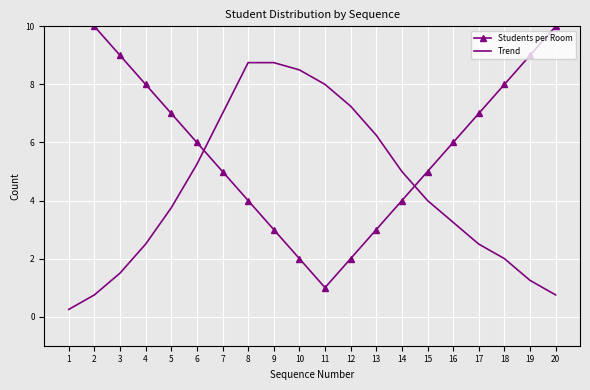

True or false: Trend has a value of 3.3 at 14.

False